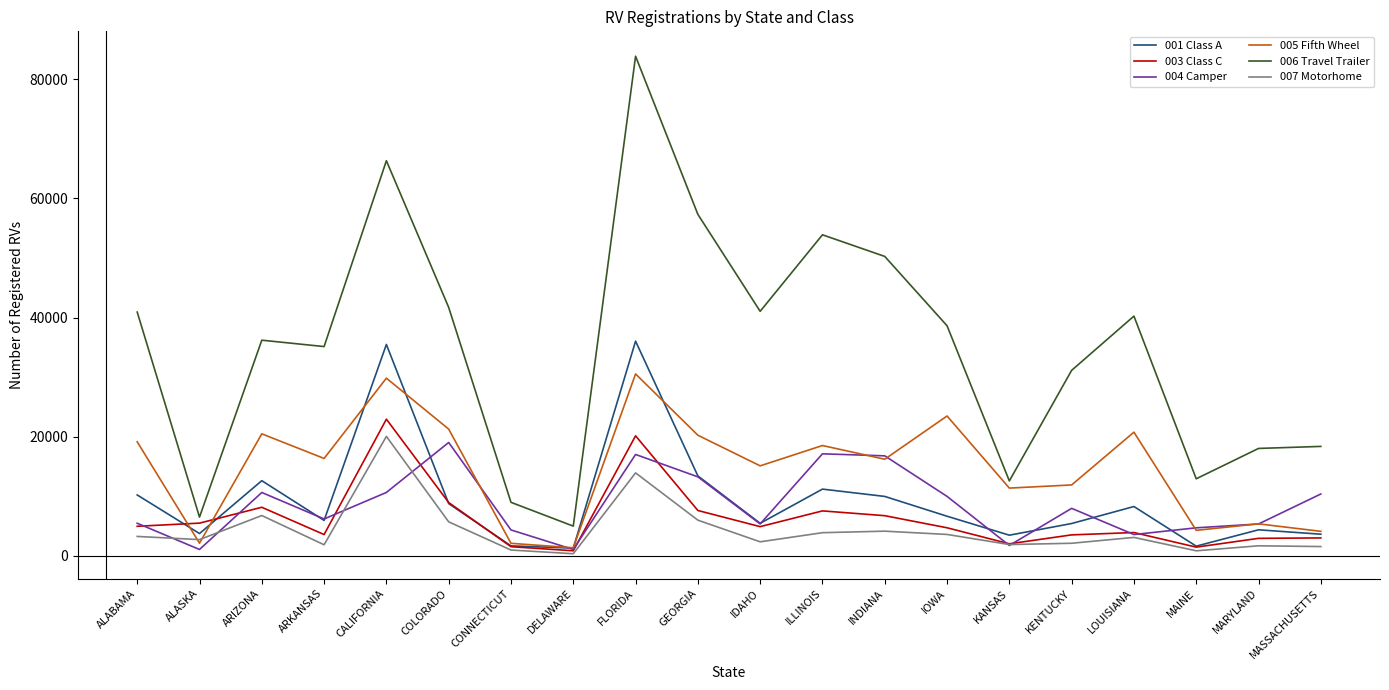

True or false: 006 Travel Trailer and 001 Class A intersect in this chart.

False